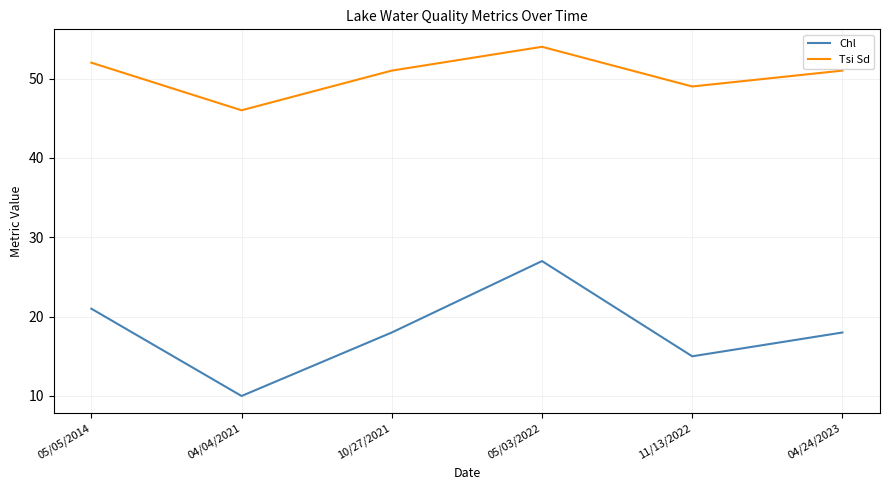

What is the difference between the maximum and second lowest values in the Tsi Sd series?

5